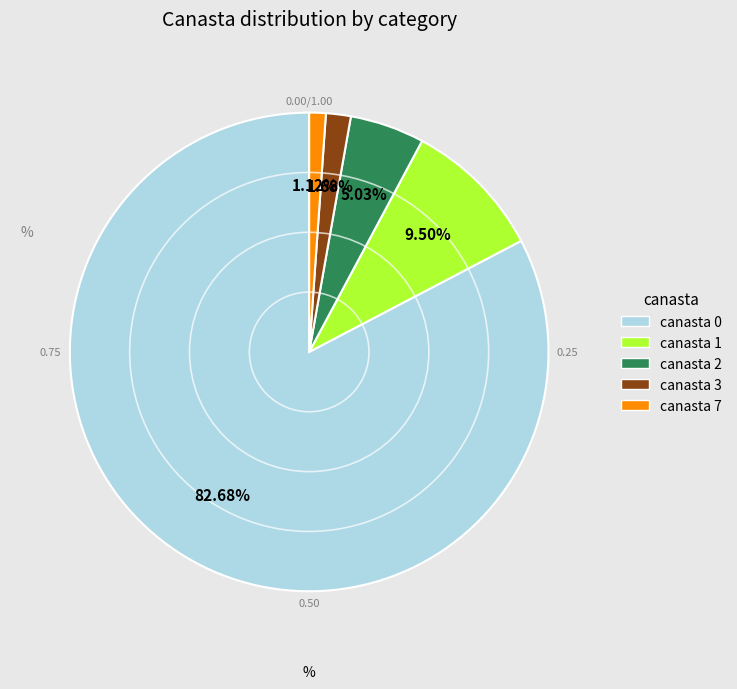

Does any single category account for the majority?

Yes